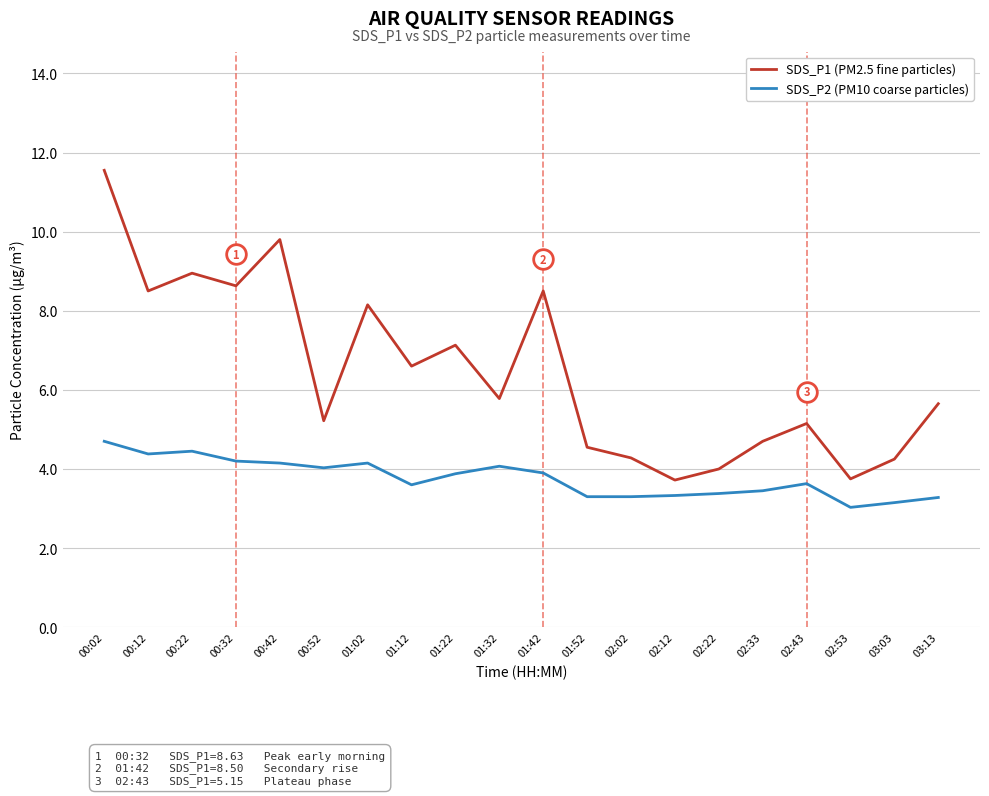

At how many categories does at least one series exceed 5?

13